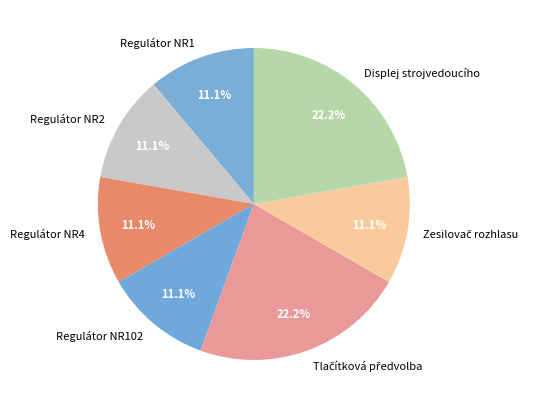

How many slices are in this pie chart?

7